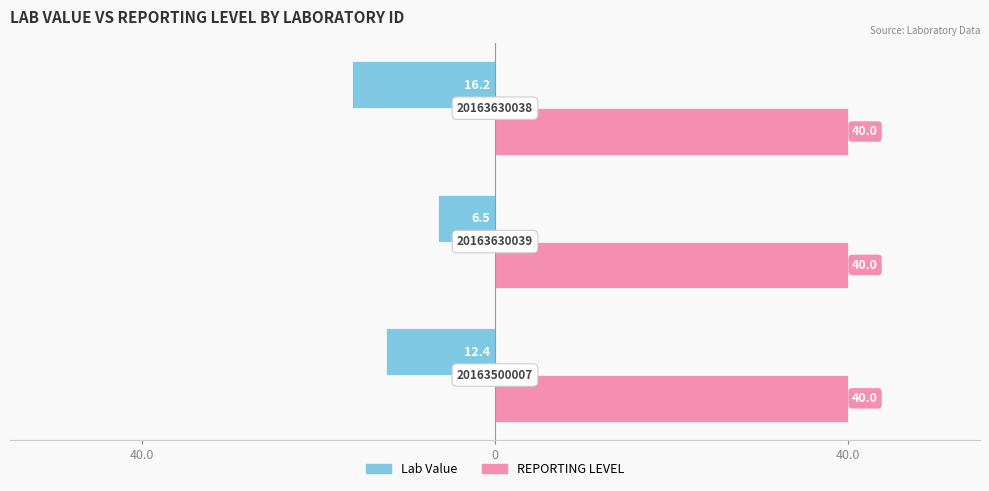

What are all the series names shown in the legend?

Lab Value, REPORTING LEVEL